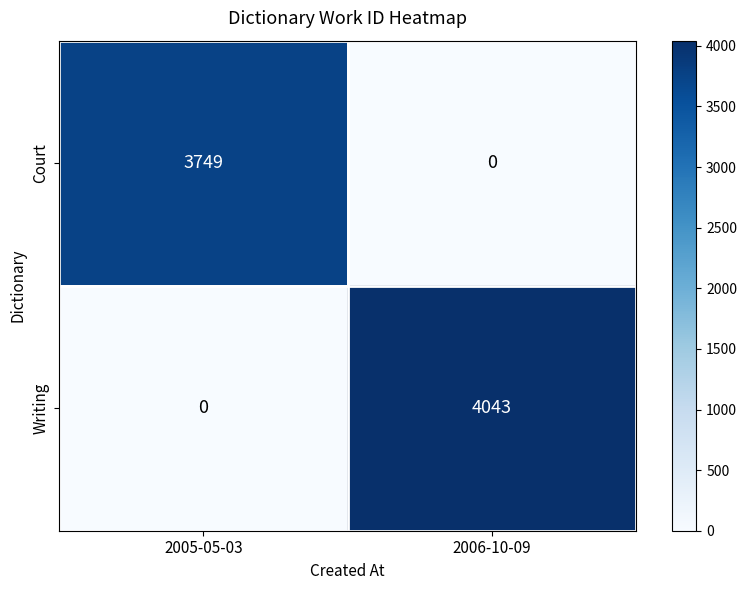

Reading left to right, transcribe all the data shown in this chart.

Court: 3749	0
Writing: 0	4043